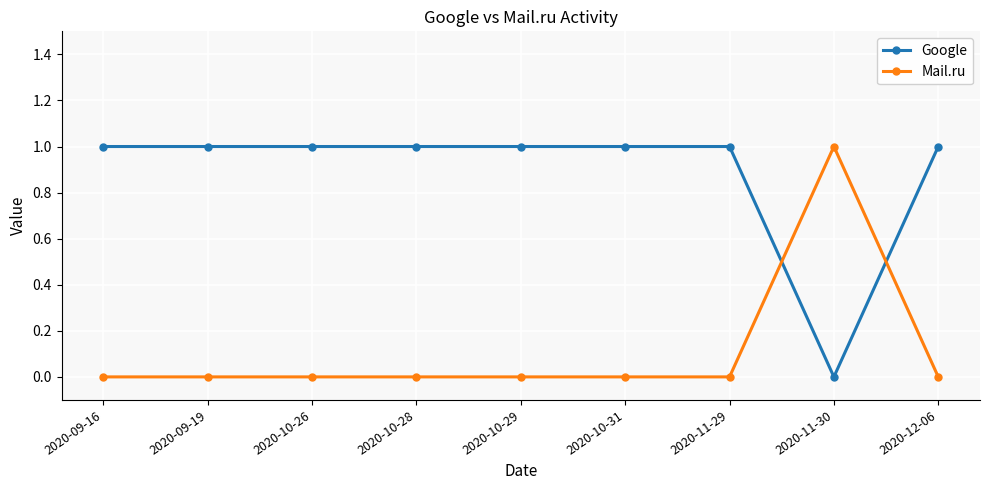

Is the value of Mail.ru at 2020-09-19 greater than the value of Google at 2020-10-29?

No